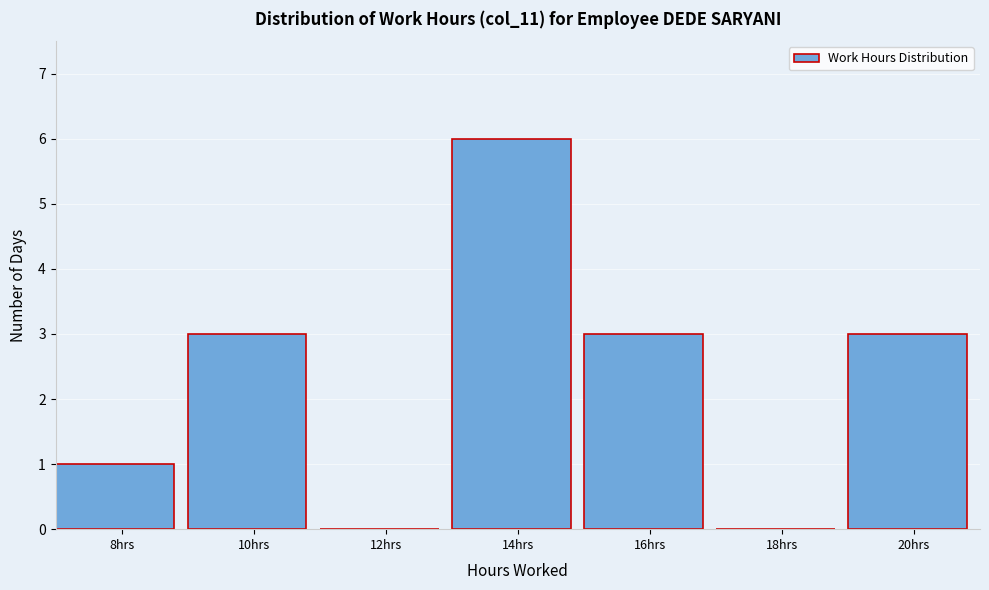

Reading left to right, what are all the values shown in this chart?

8hrs=1	10hrs=3	12hrs=0	14hrs=6	16hrs=3	18hrs=0	20hrs=3